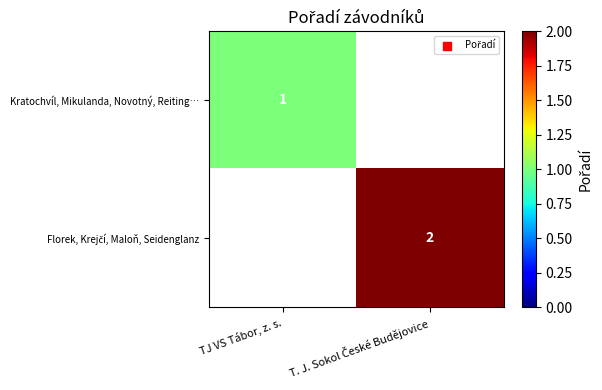

Which has a higher value, TJ VS Tábor, z. s. or T. J. Sokol České Budějovice?

T. J. Sokol České Budějovice